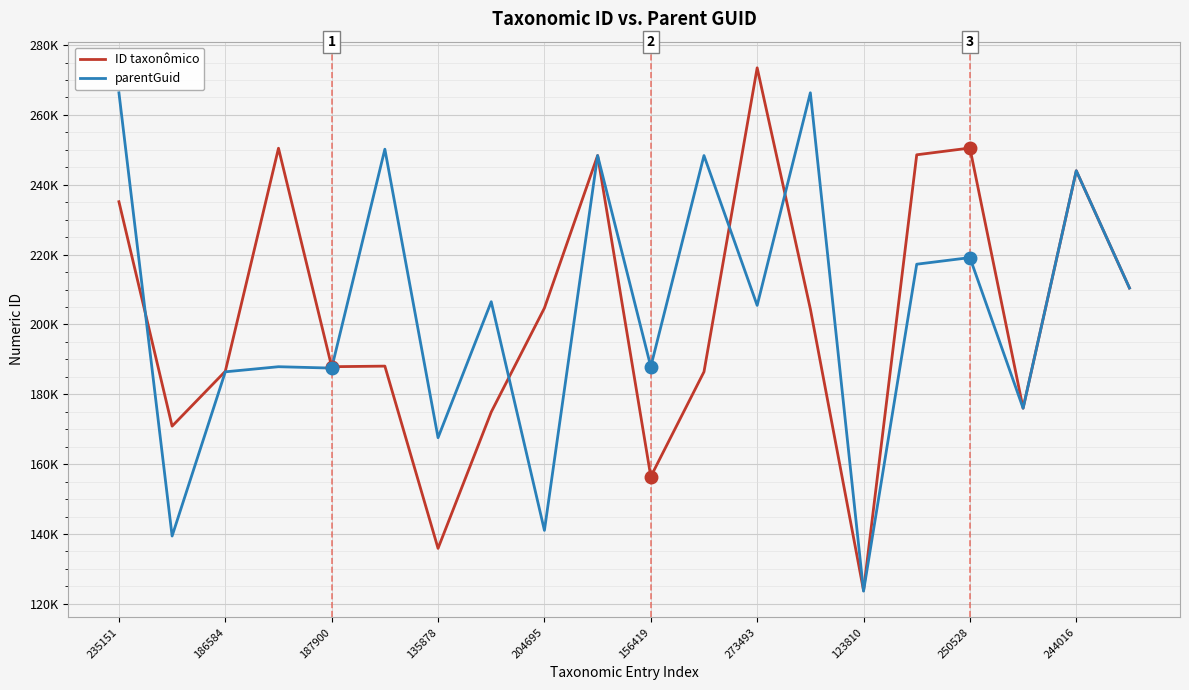

What are all the series names shown in the legend?

ID taxonômico, parentGuid